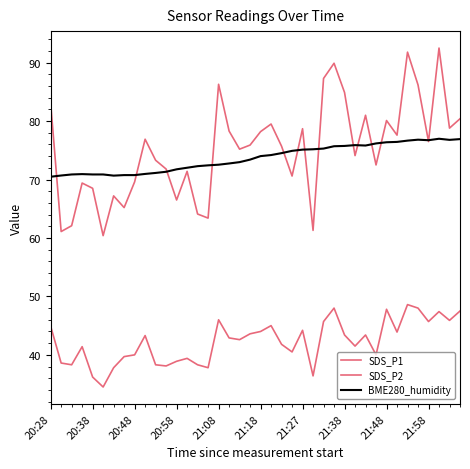

How many lines are shown in the chart?

3